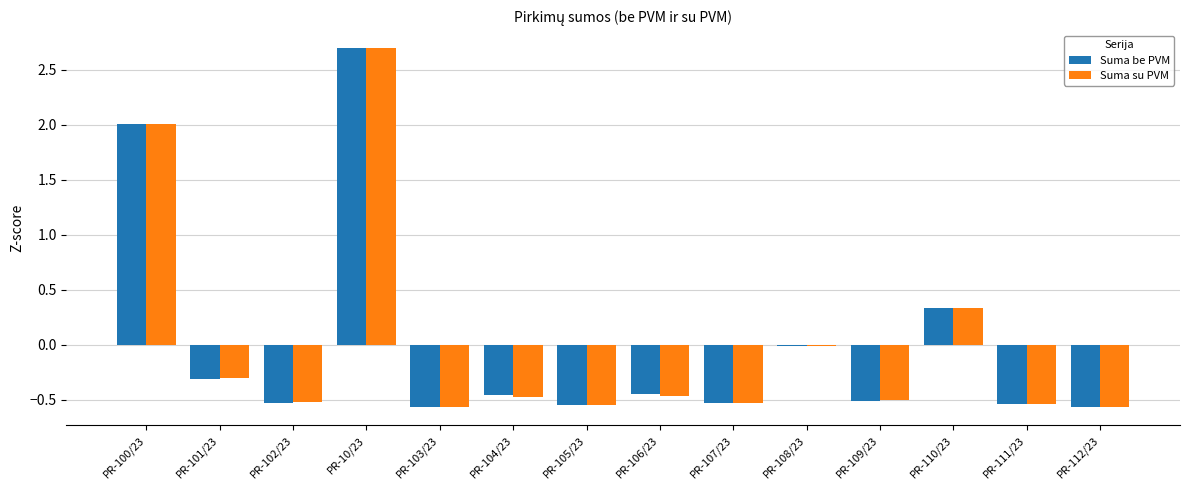

Where is Suma be PVM nearest to the value 1?

PR-110/23